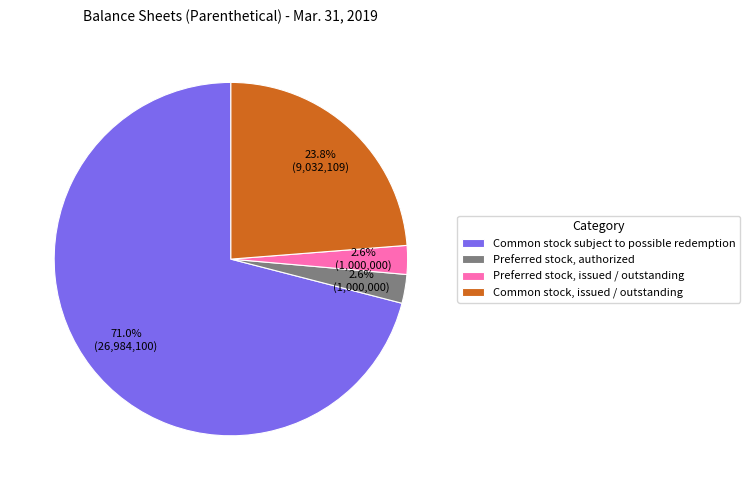

How many slices are in this pie chart?

4